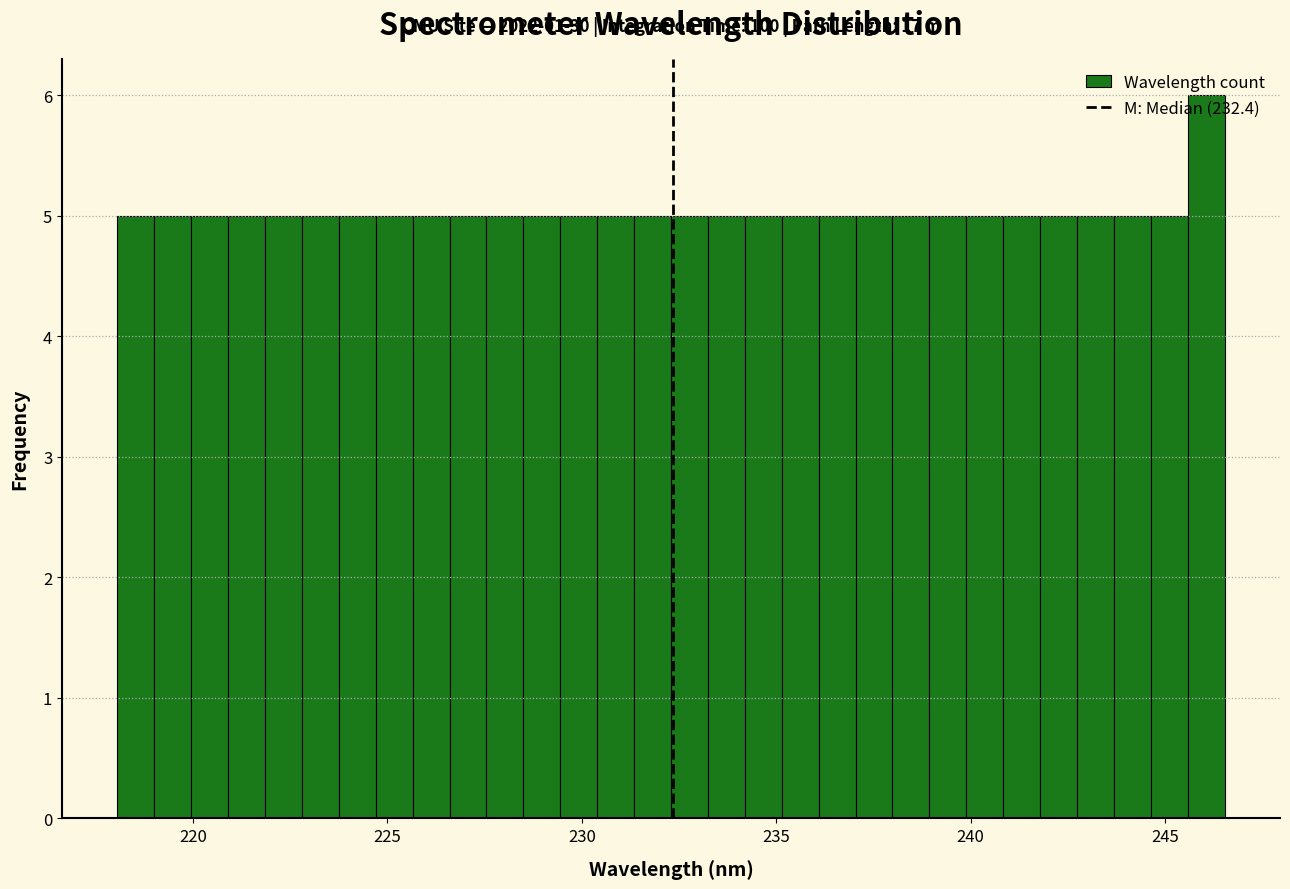

Read against the x-axis, roughly where is the centre of the tallest bar?

246.0